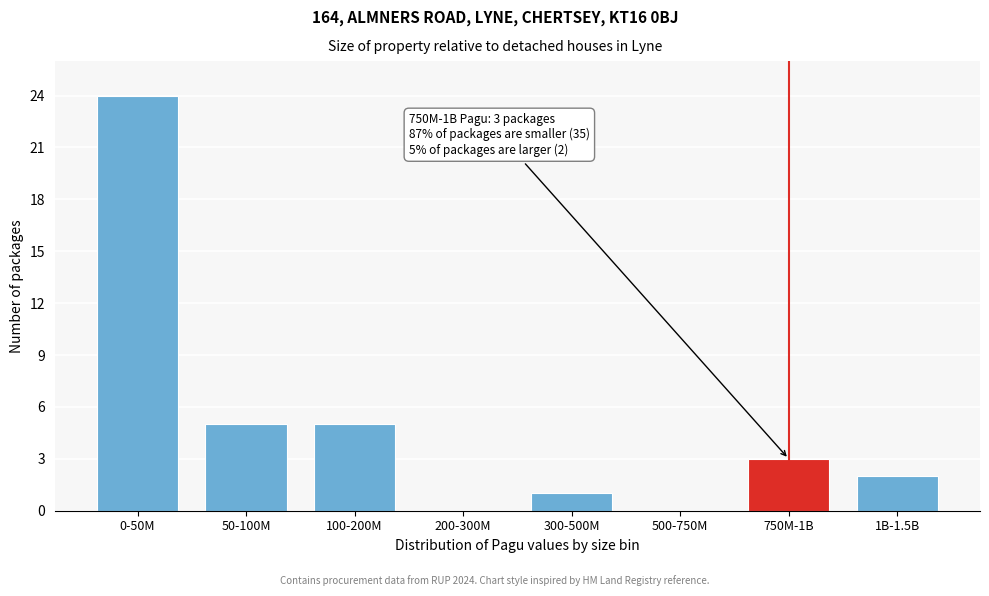

Reading right to left, transcribe all the data shown in this chart.

1B-1.5B=2	750M-1B=3	500-750M=0	300-500M=1	200-300M=0	100-200M=5	50-100M=5	0-50M=24